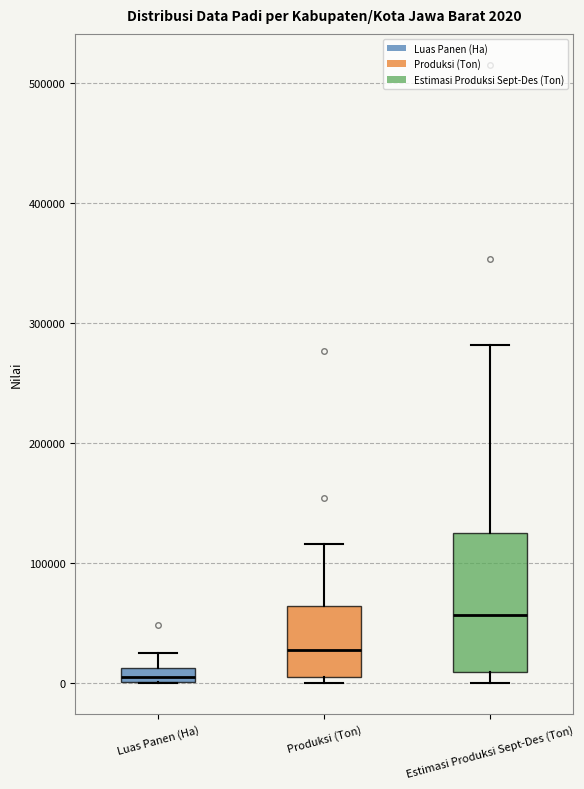

Which box has the highest median line?

Estimasi Produksi Sept-Des (Ton)